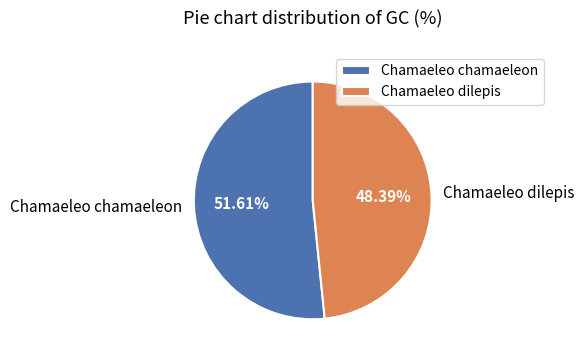

Does Chamaeleo dilepis represent more than half of the total?

No